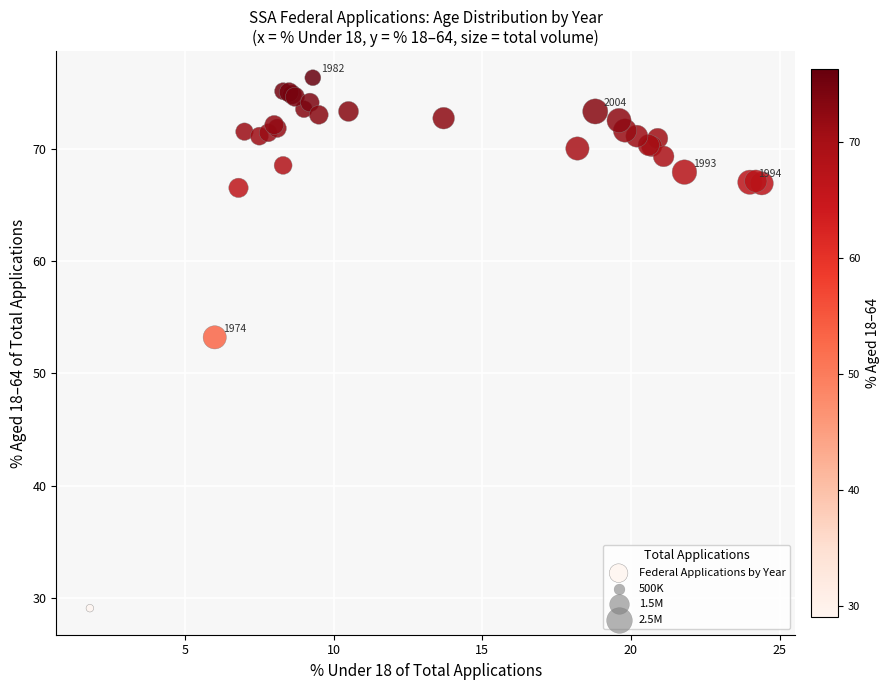

What Y value in the scatter plot is closest to 52?

53.2